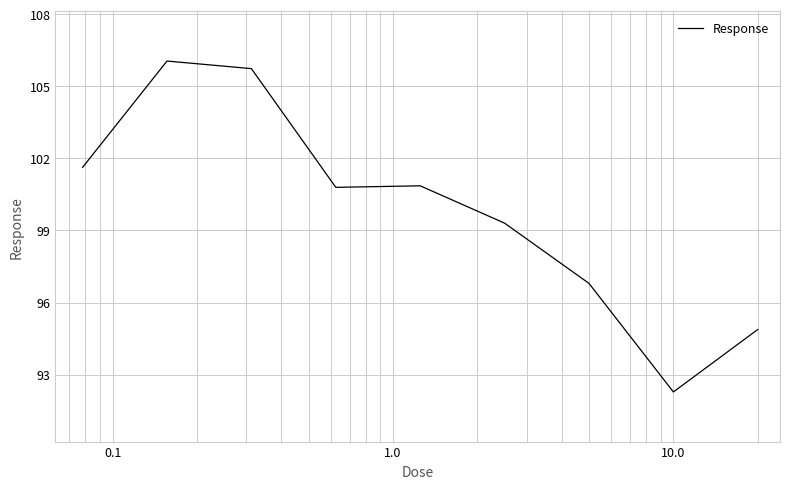

What is the difference between the maximum and minimum values?

13.8